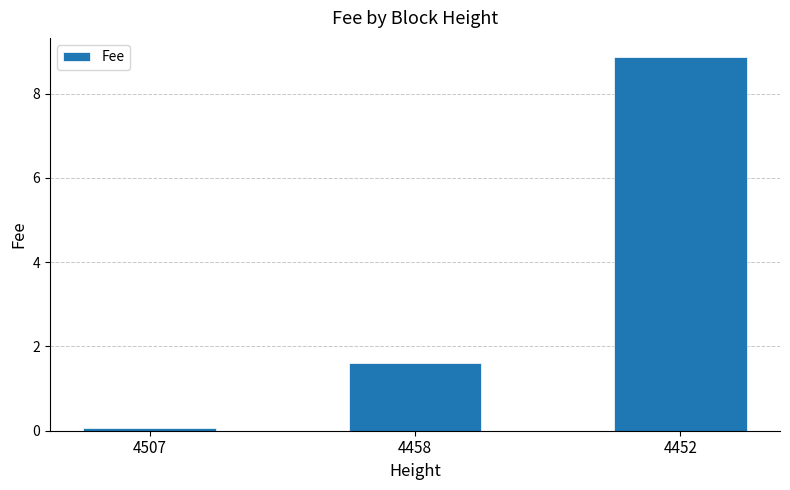

List the labels in order of value, smallest first.

4507, 4458, 4452